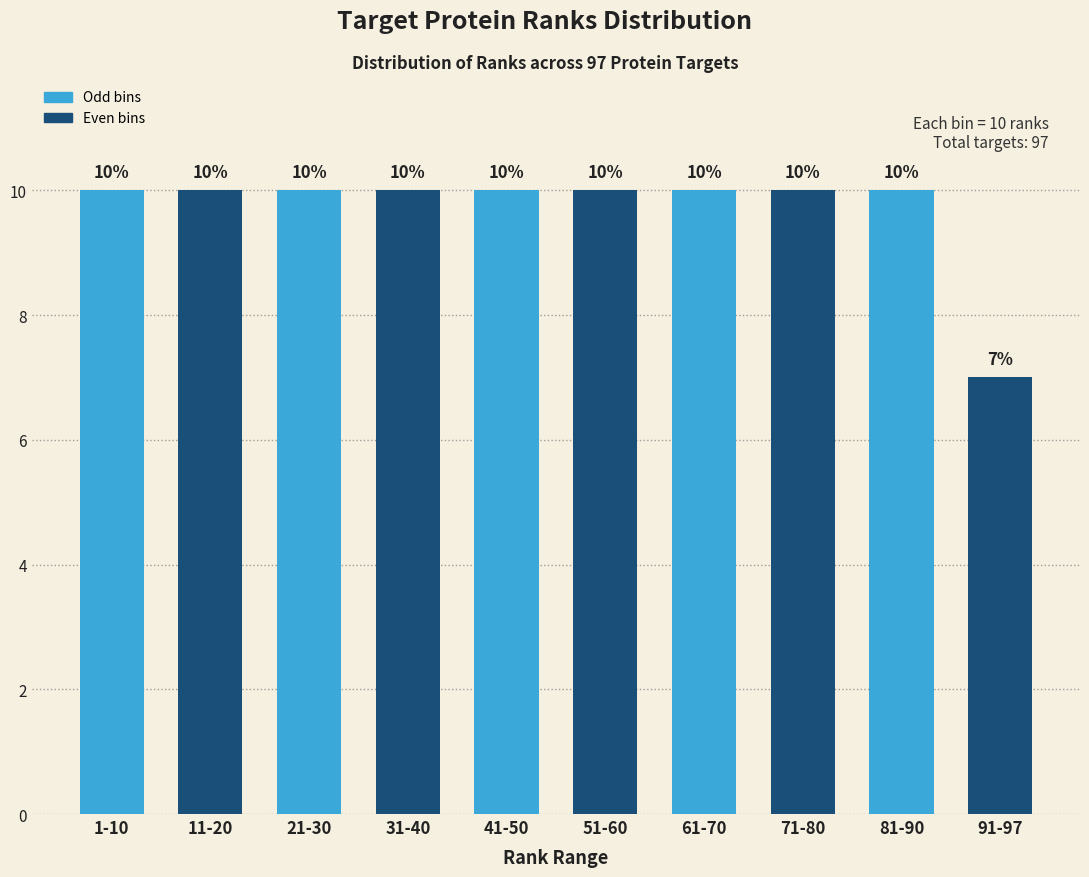

Reading right to left, extract all data points from this chart.

91-97=7	81-90=10	71-80=10	61-70=10	51-60=10	41-50=10	31-40=10	21-30=10	11-20=10	1-10=10